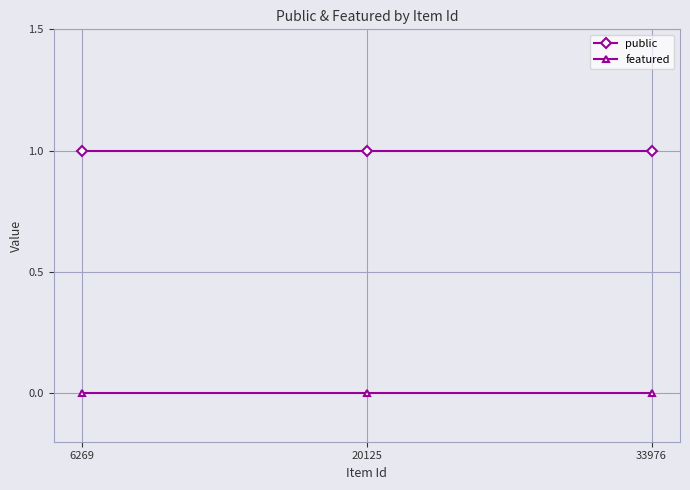

The value of public at 33976 is 1. True or false?

True